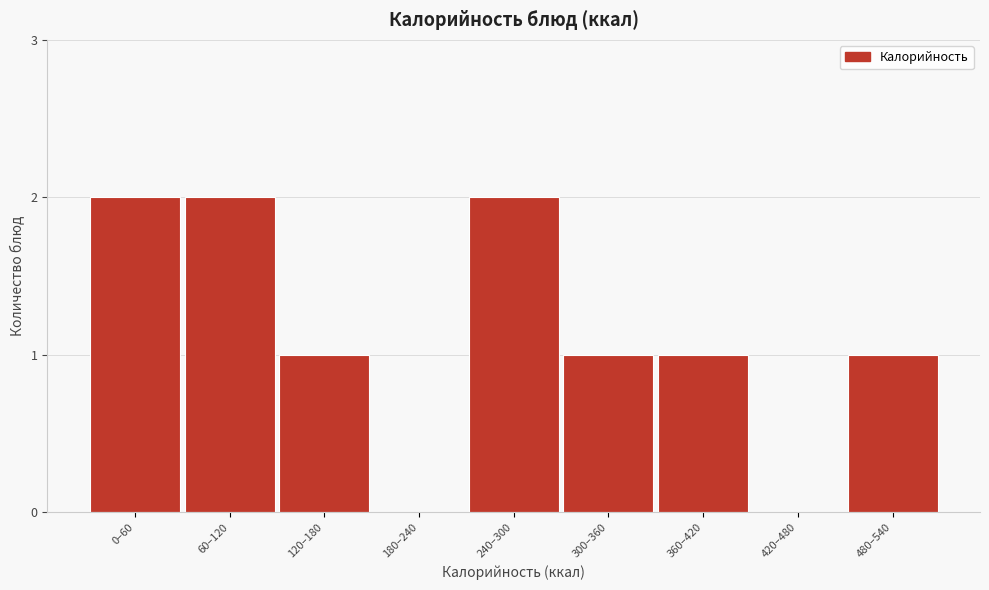

Reading right to left, extract all data points from this chart.

480–540=1	420–480=0	360–420=1	300–360=1	240–300=2	180–240=0	120–180=1	60–120=2	0–60=2